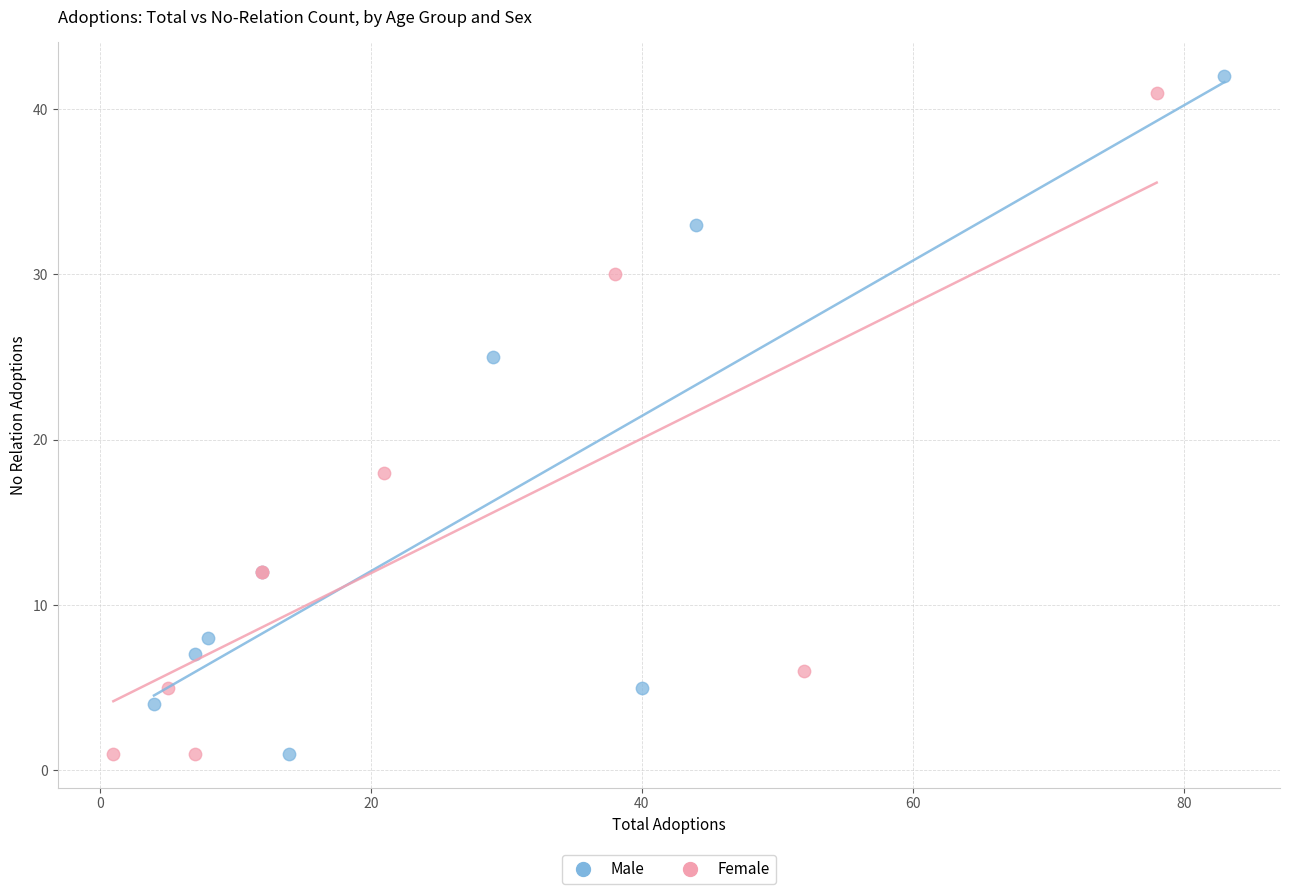

Which series reaches the maximum Y coordinate?

Male